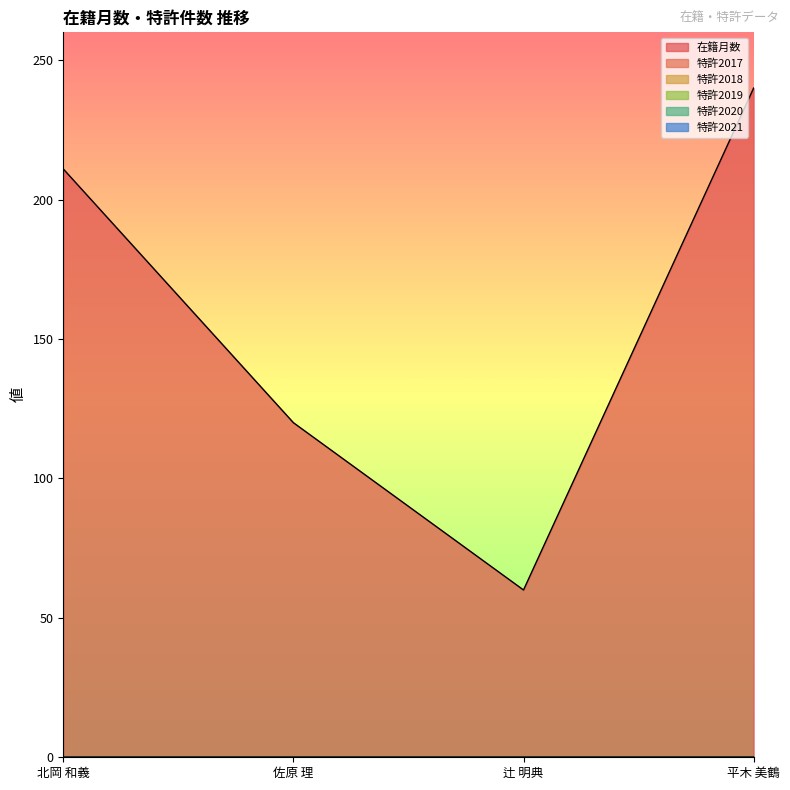

Rank the series at 平木 美鶴 from highest to lowest value.

在籍月数, 特許2017, 特許2018, 特許2019, 特許2020, 特許2021